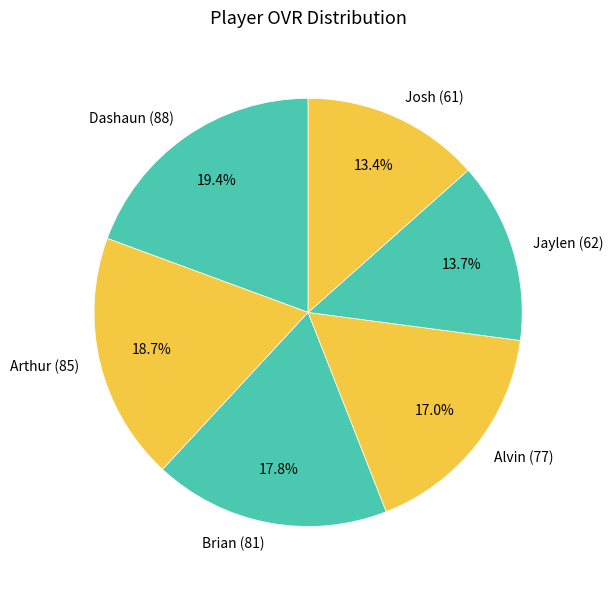

What is the largest slice in the pie chart?

Dashaun (88)